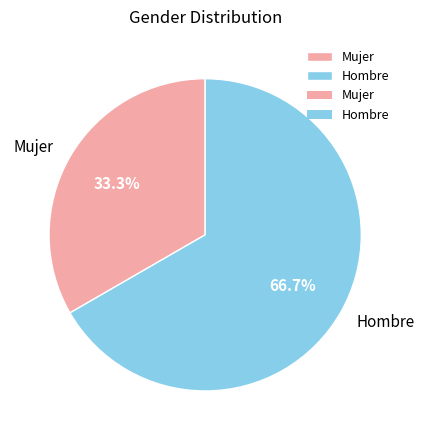

What is the ratio of the value at Hombre to the value at Mujer?

2.0